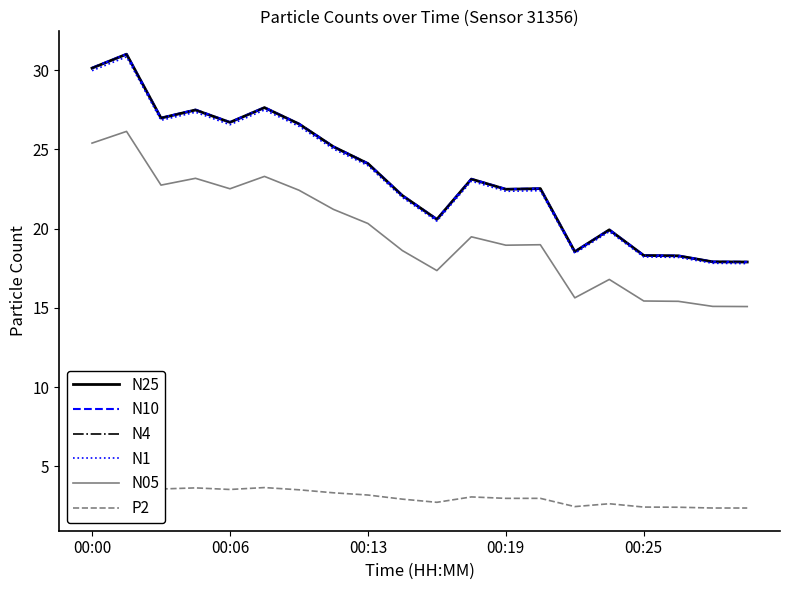

What is the minimum value for N05?

15.1